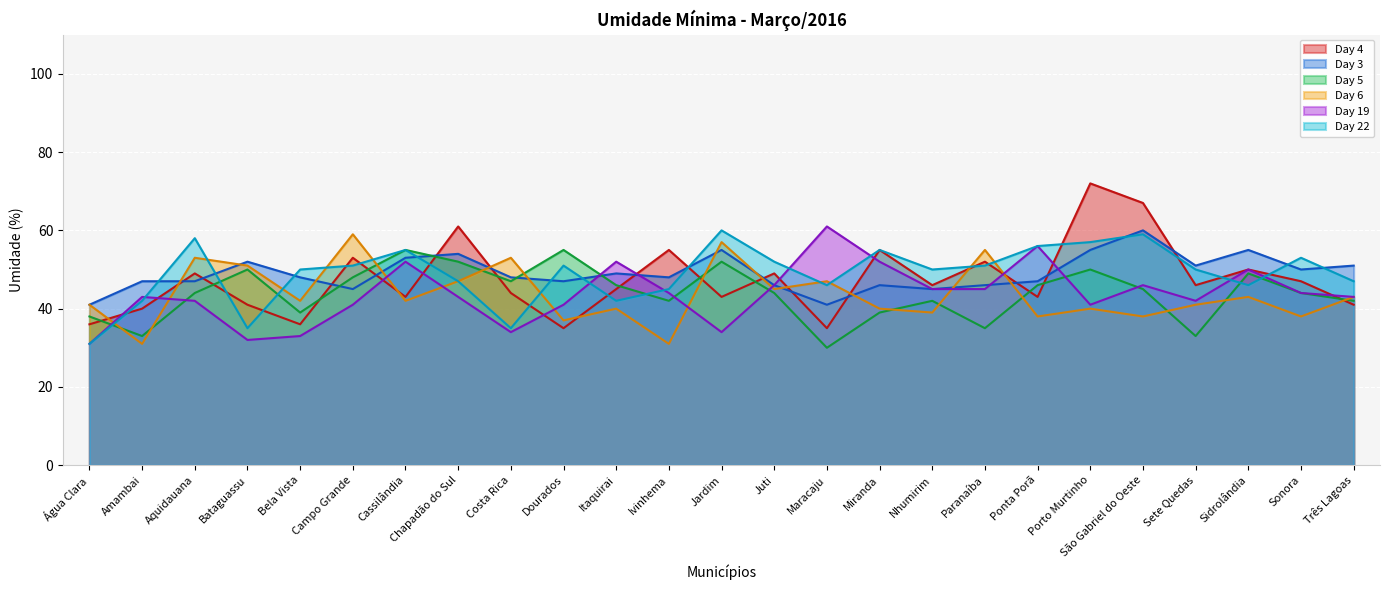

How many lines are shown in the chart?

6